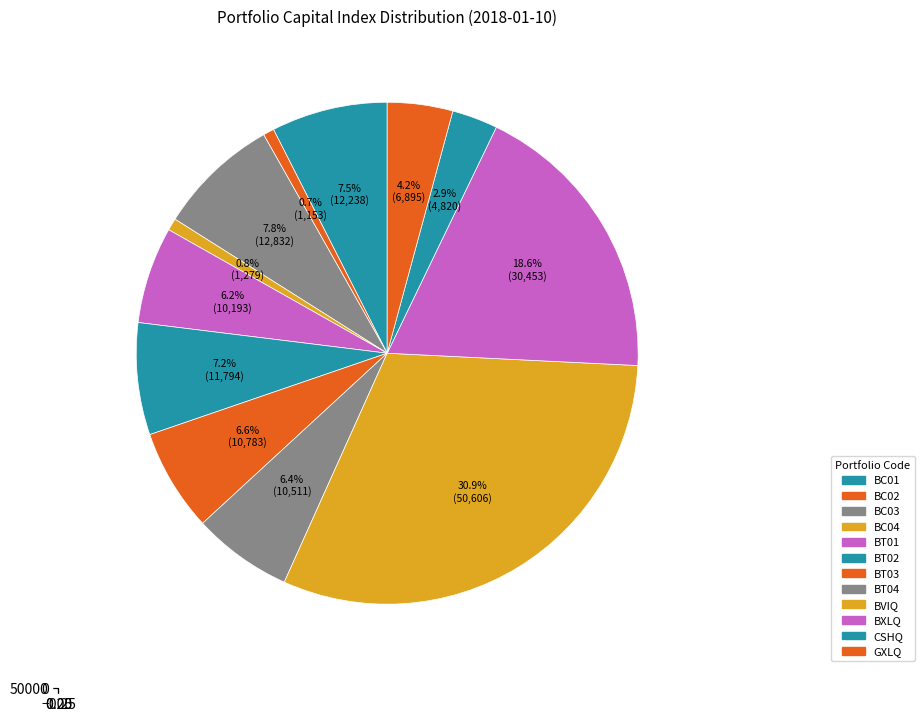

Is it true that BC03 is 8% of the pie?

True